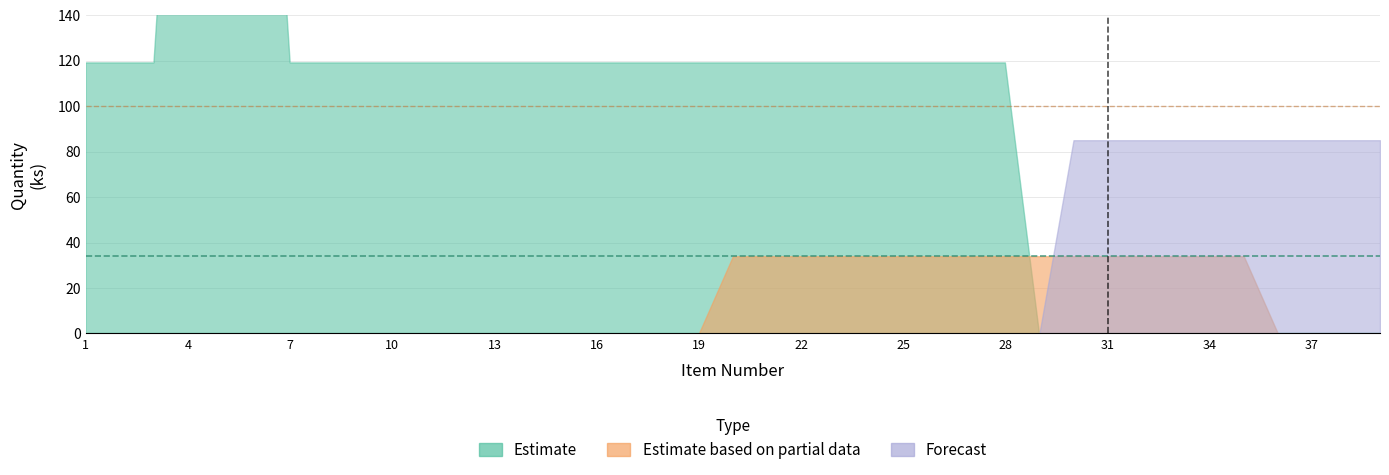

True or false: Estimate and Forecast intersect in this chart.

False